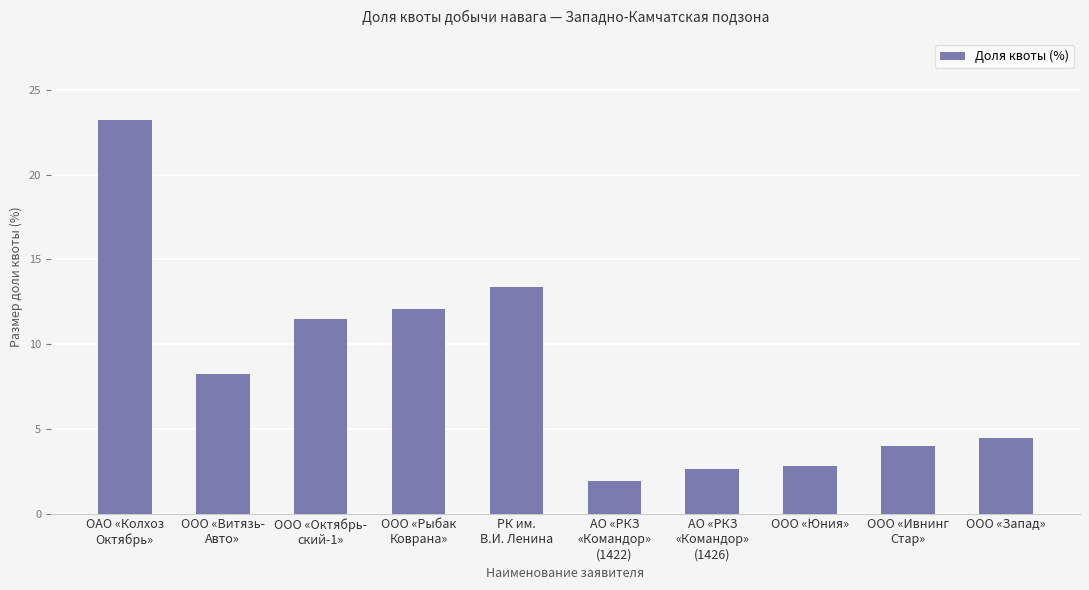

What is the greatest value displayed?

23.2